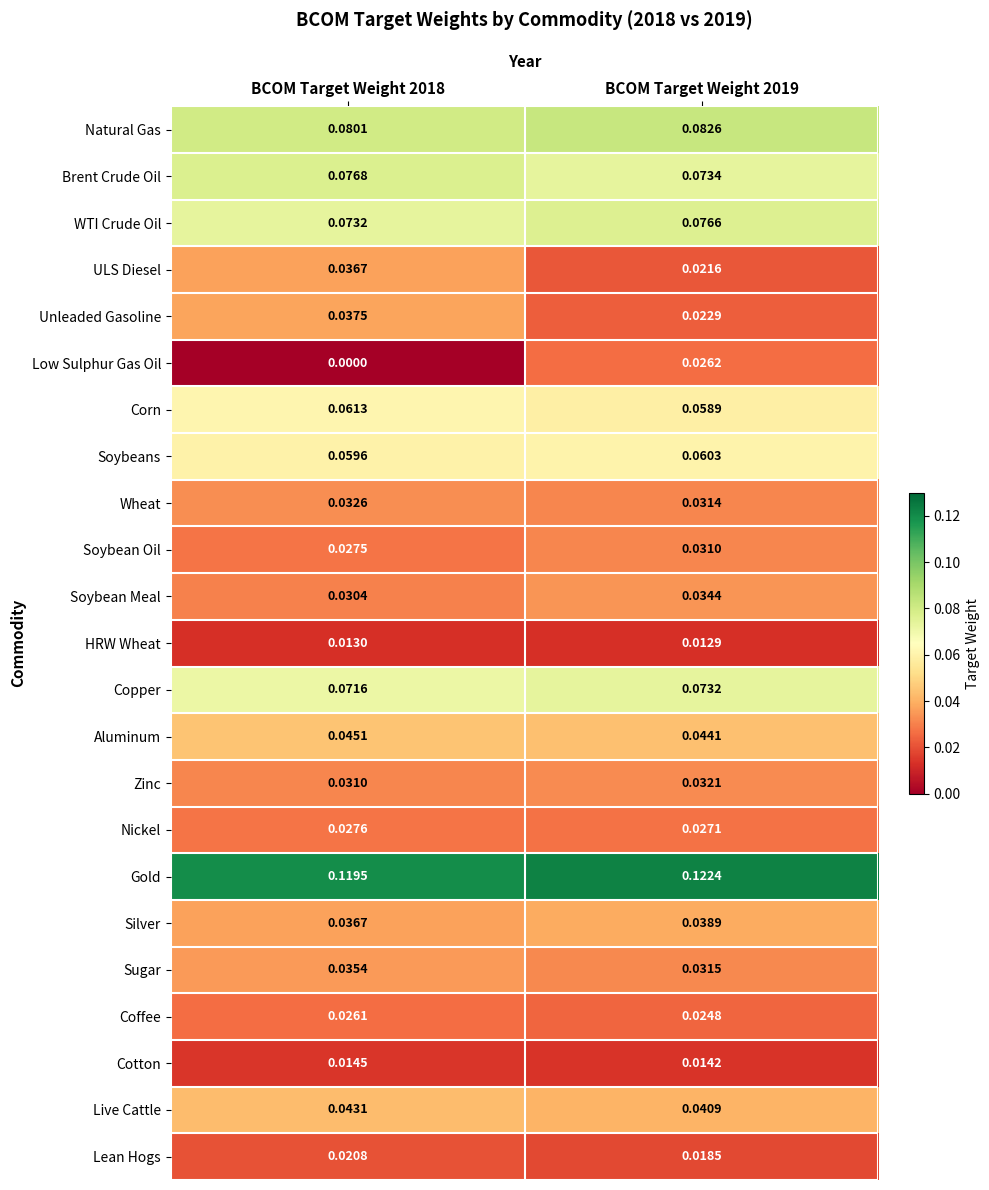

At BCOM Target Weight 2019, list the series in order from largest to smallest.

Gold, Natural Gas, WTI Crude Oil, Brent Crude Oil, Copper, Soybeans, Corn, Aluminum, Live Cattle, Silver, Soybean Meal, Zinc, Sugar, Wheat, Soybean Oil, Nickel, Low Sulphur Gas Oil, Coffee, Unleaded Gasoline, ULS Diesel, Lean Hogs, Cotton, HRW Wheat